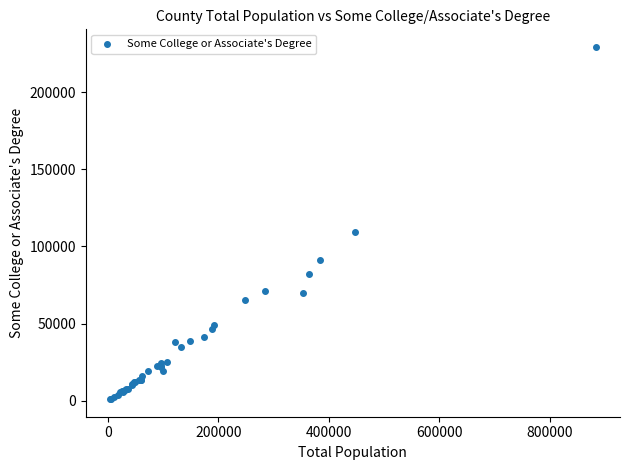

What Y value in the scatter plot is closest to 115168?

109404